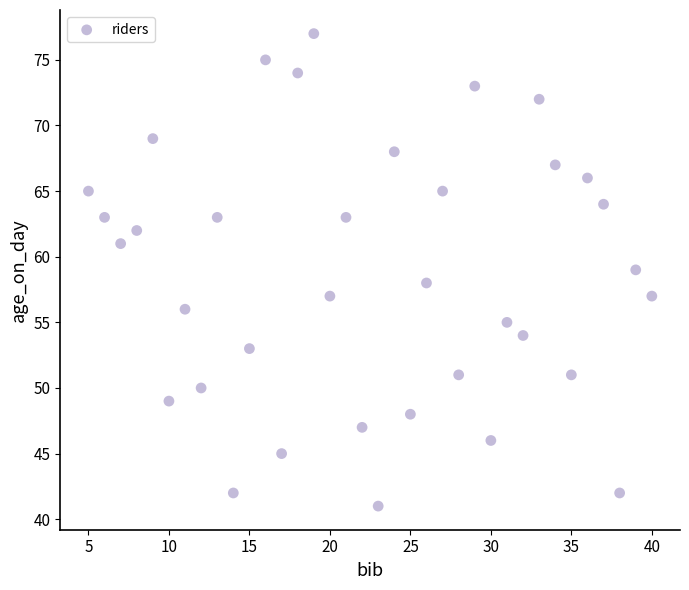

What is the range of Y values (max minus min)?

36